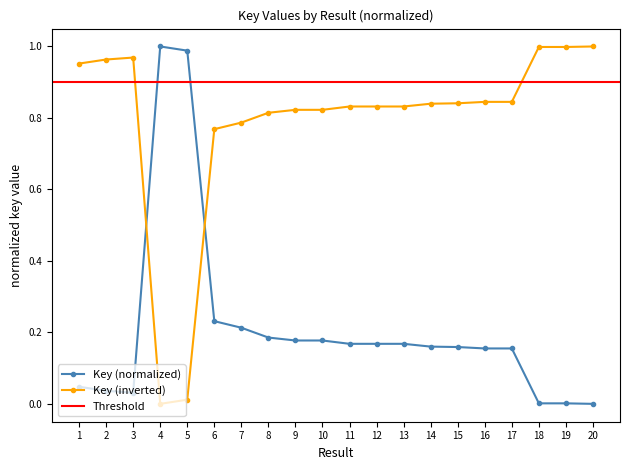

How many intersections are there between Key (inverted) and Key (normalized)?

2